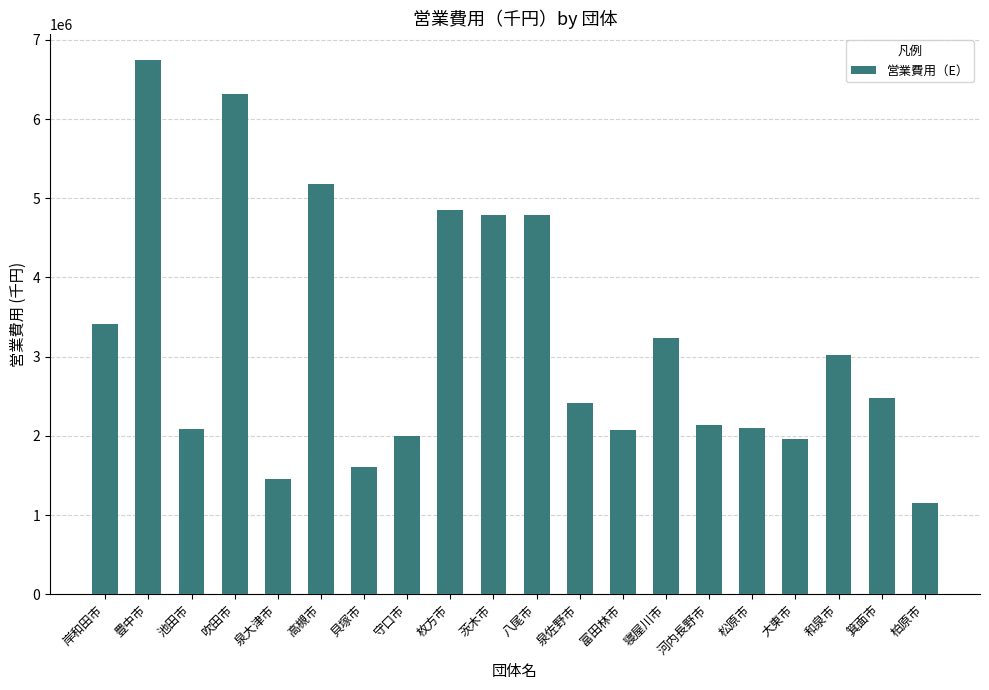

What position from the left is 富田林市?

13